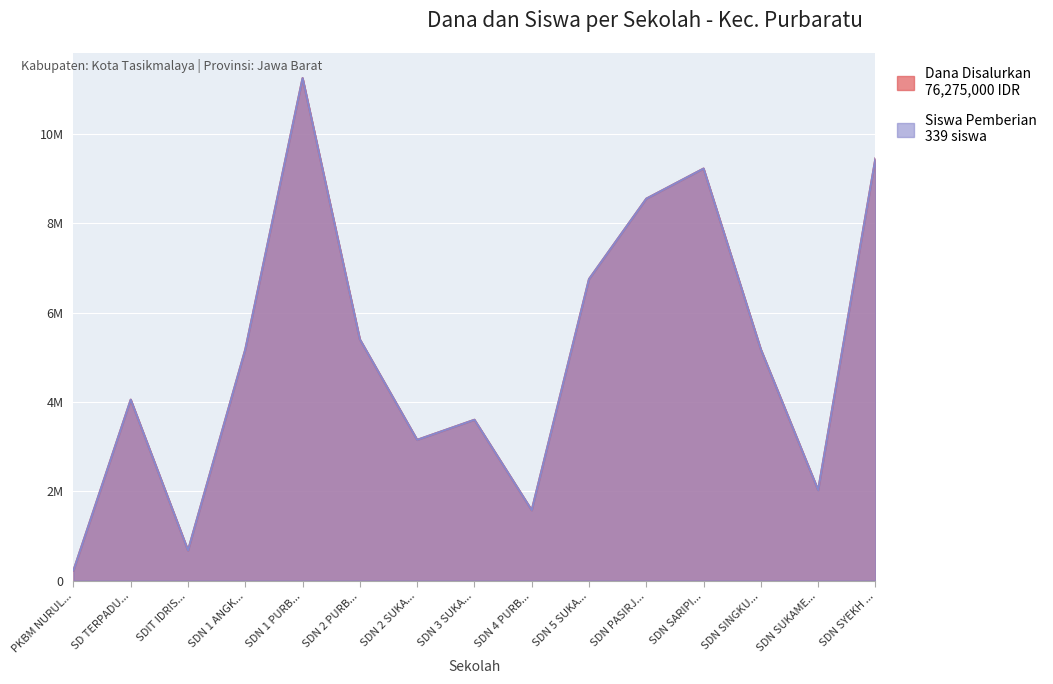

True or false: Siswa Pemberian has a value of 1118853 at SDIT IDRIS....

False